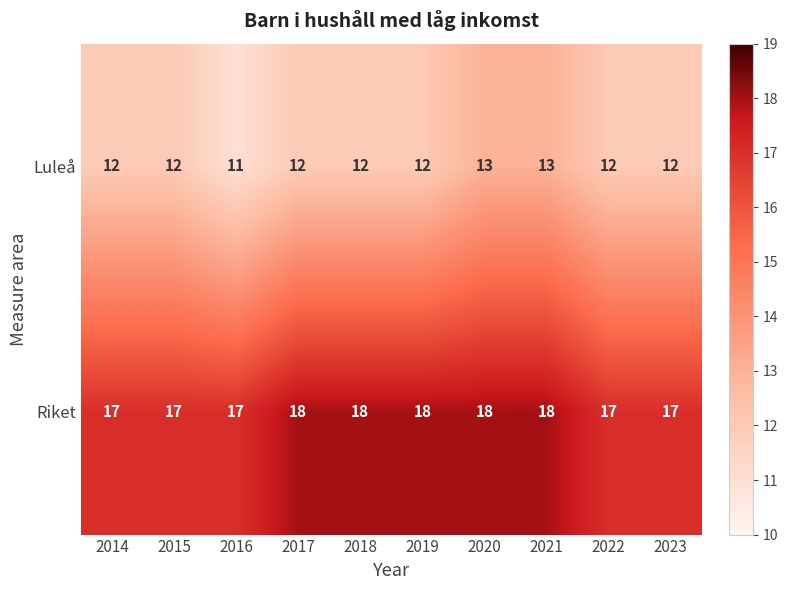

Which series has the largest range (max minus min)?

Luleå